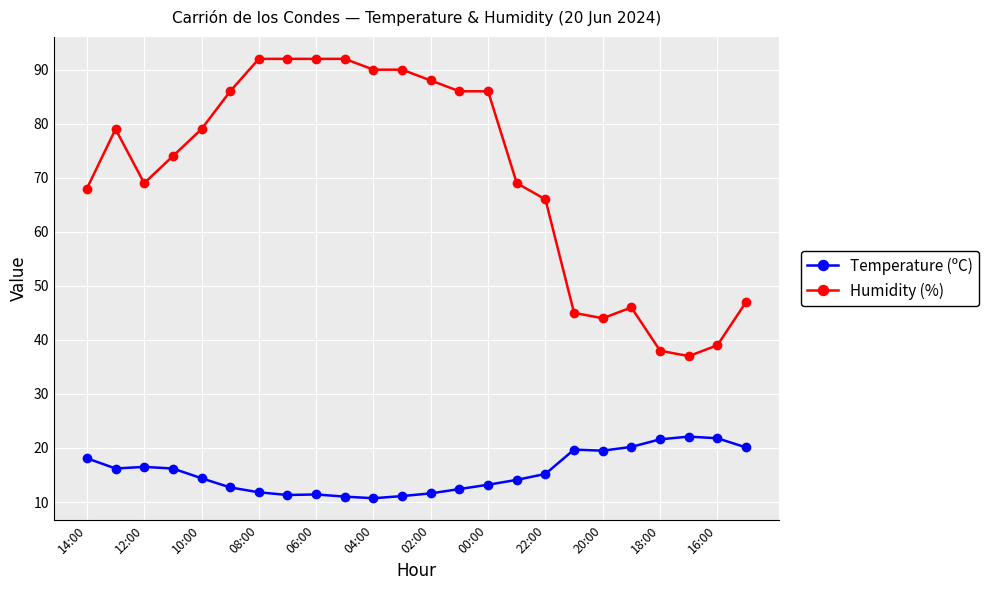

True or false: Humidity (%) has more than 1 interior local peaks.

True